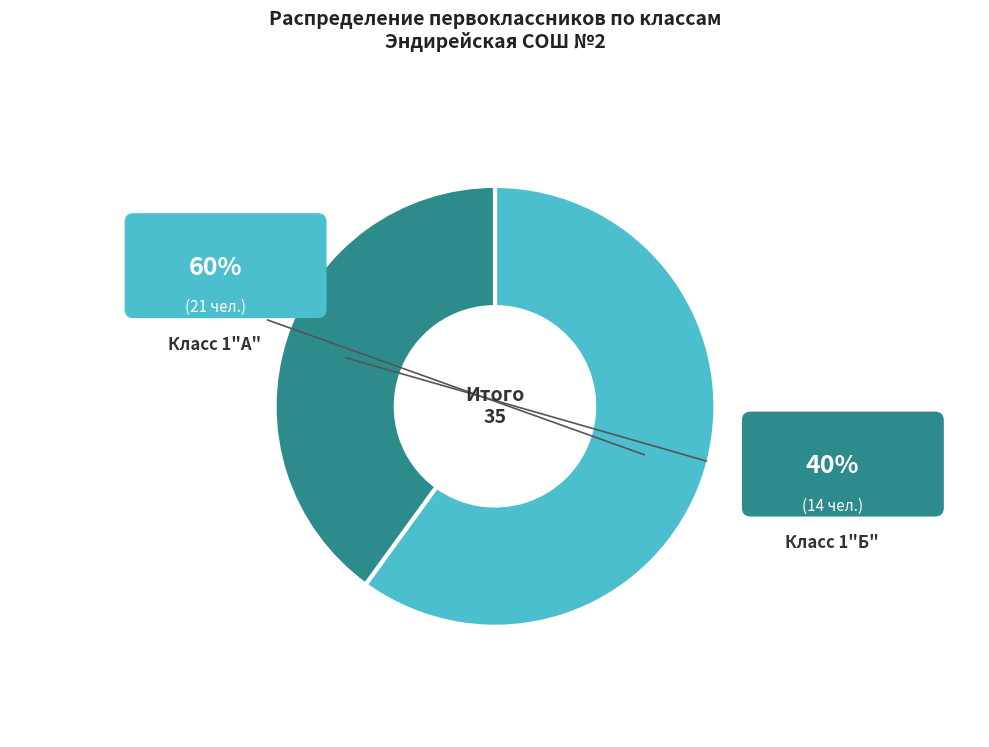

How many slices are in this pie chart?

2